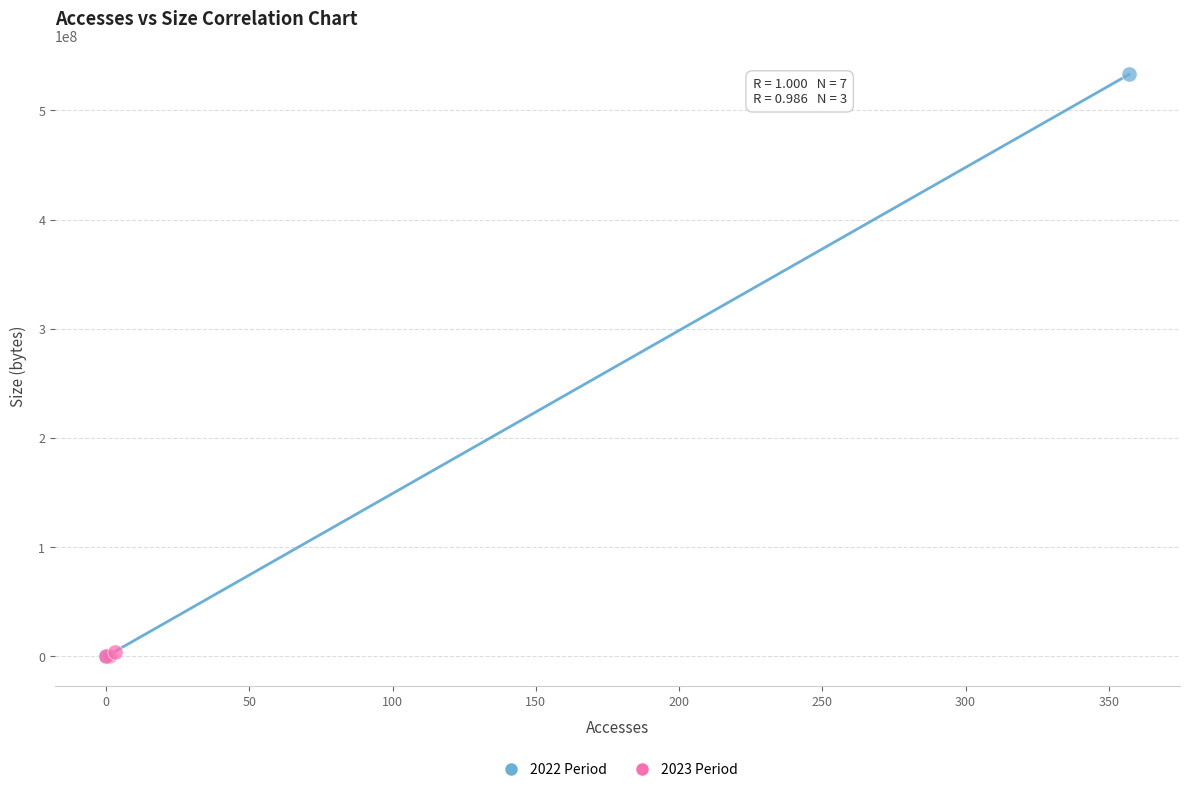

Which series has the widest spread of Y values?

2022 Period